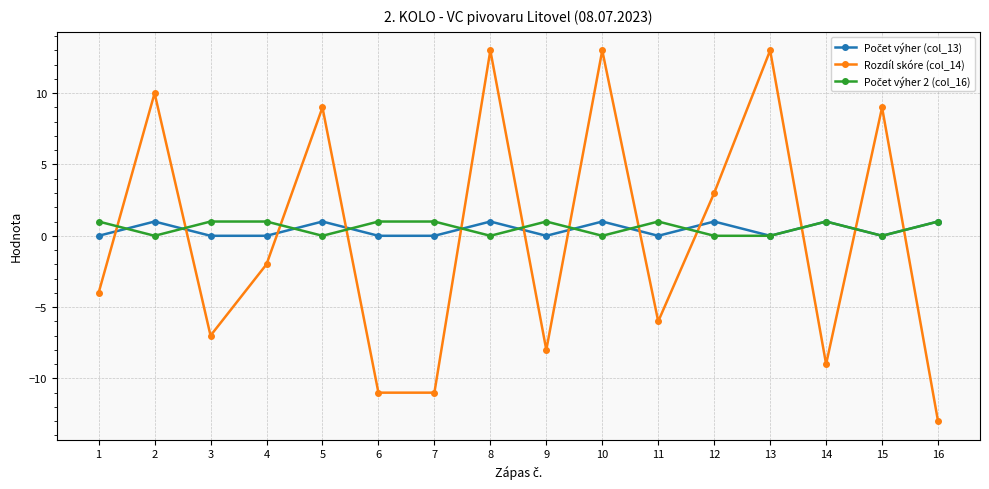

What is the greatest value displayed?

13